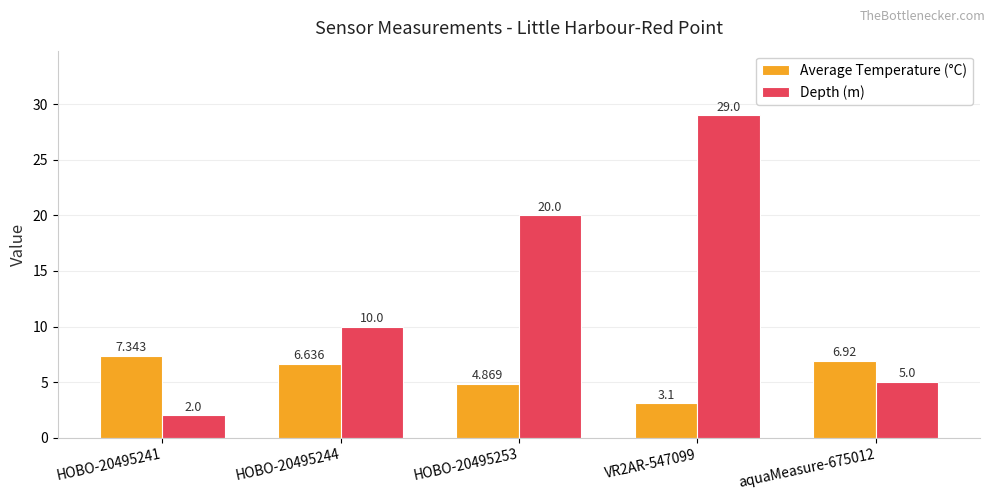

Rank the series at HOBO-20495244 from highest to lowest value.

Depth (m), Average Temperature (°C)